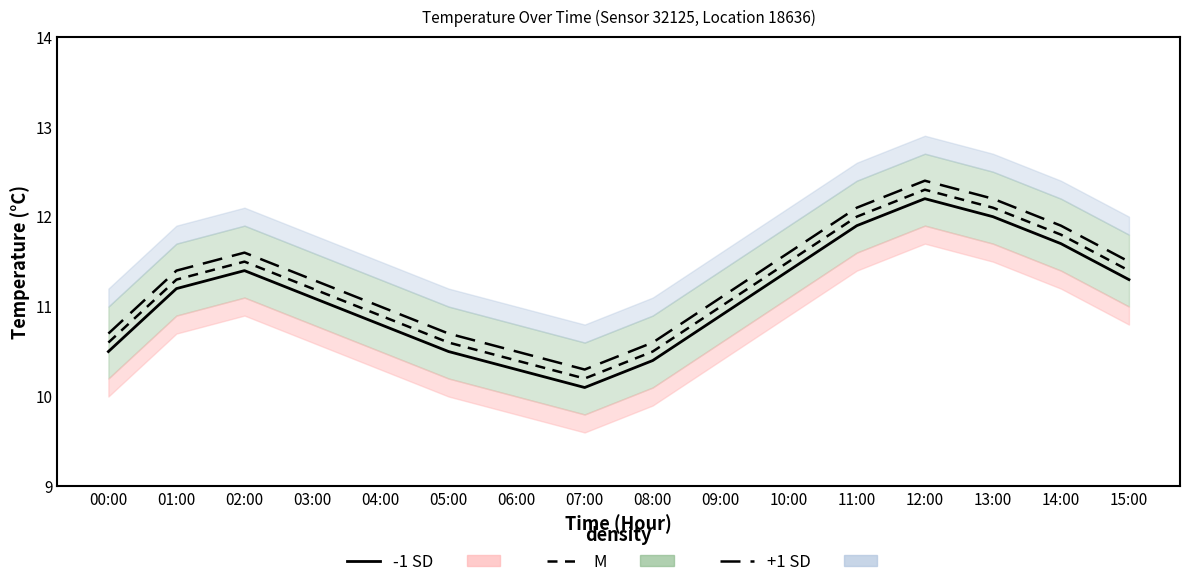

The value of +1 SD line at 03:00 is 11.3. True or false?

True